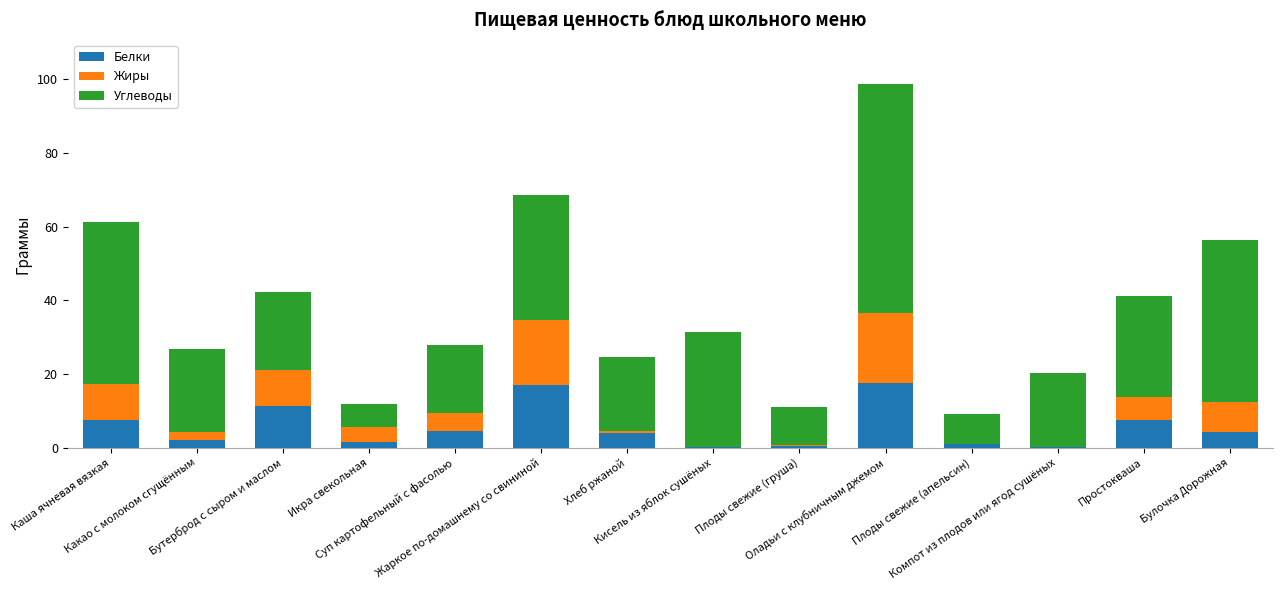

What is the highest value of the Белки series?

17.7